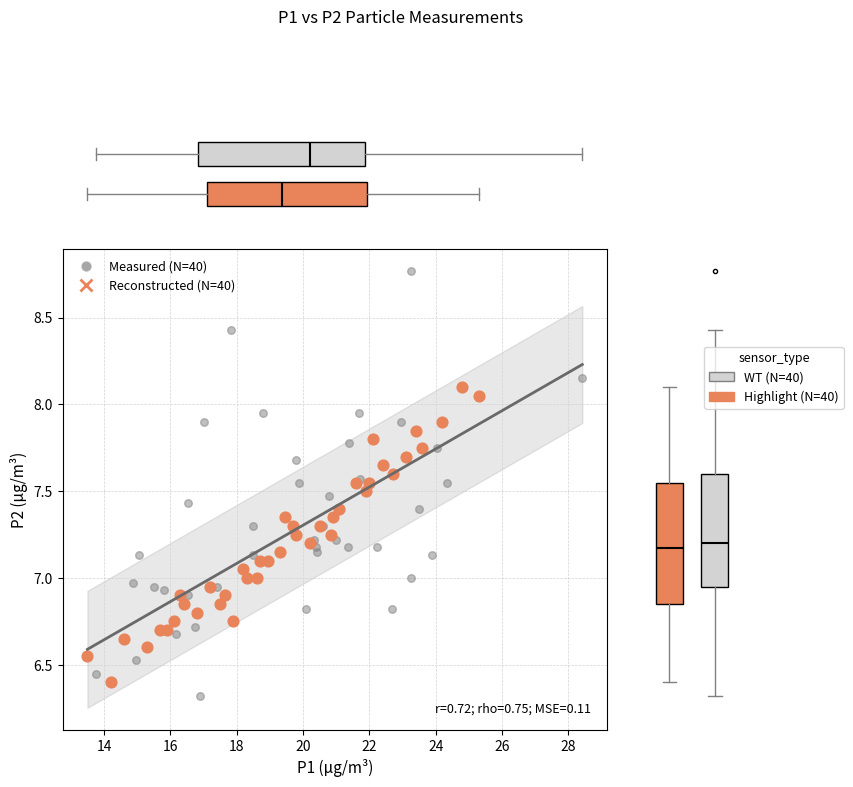

Which series has the largest Y range (max minus min)?

Measured (N=40)